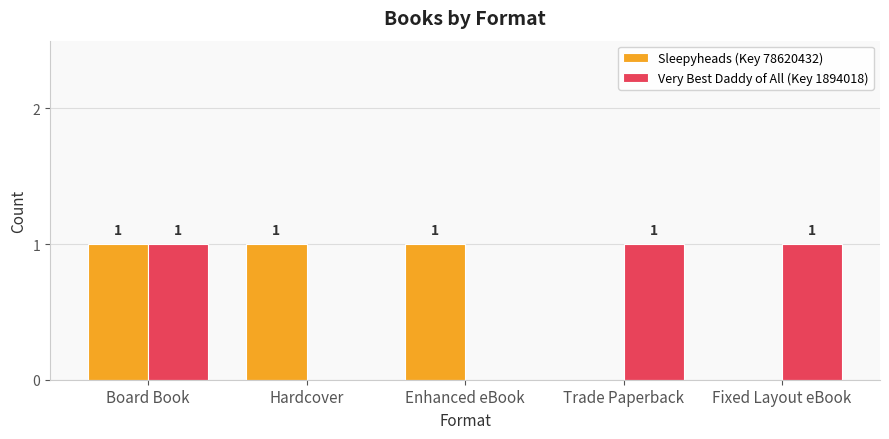

Which series changed the most between Board Book and Trade Paperback?

Sleepyheads (Key 78620432)